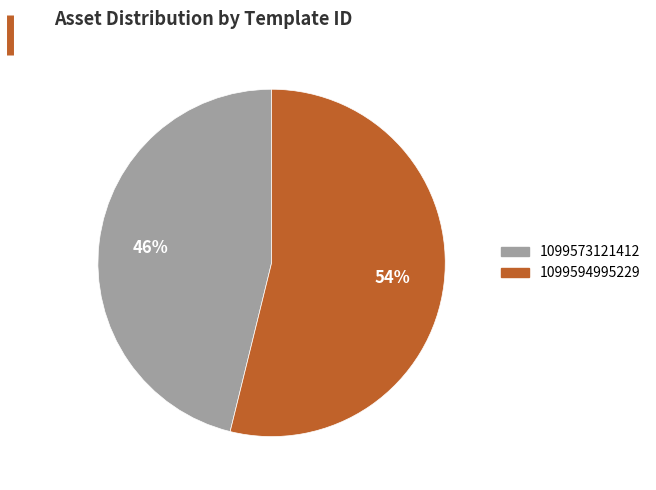

To the nearest percent, what is the difference between the largest and smallest slice percentages?

8%